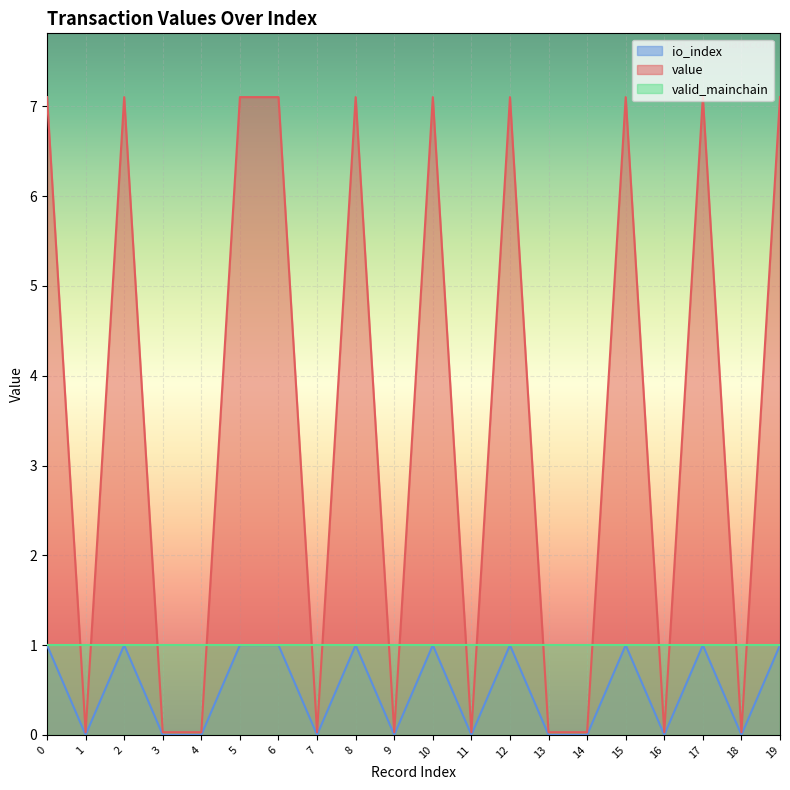

True or false: io_index has more than 2 interior local peaks.

True